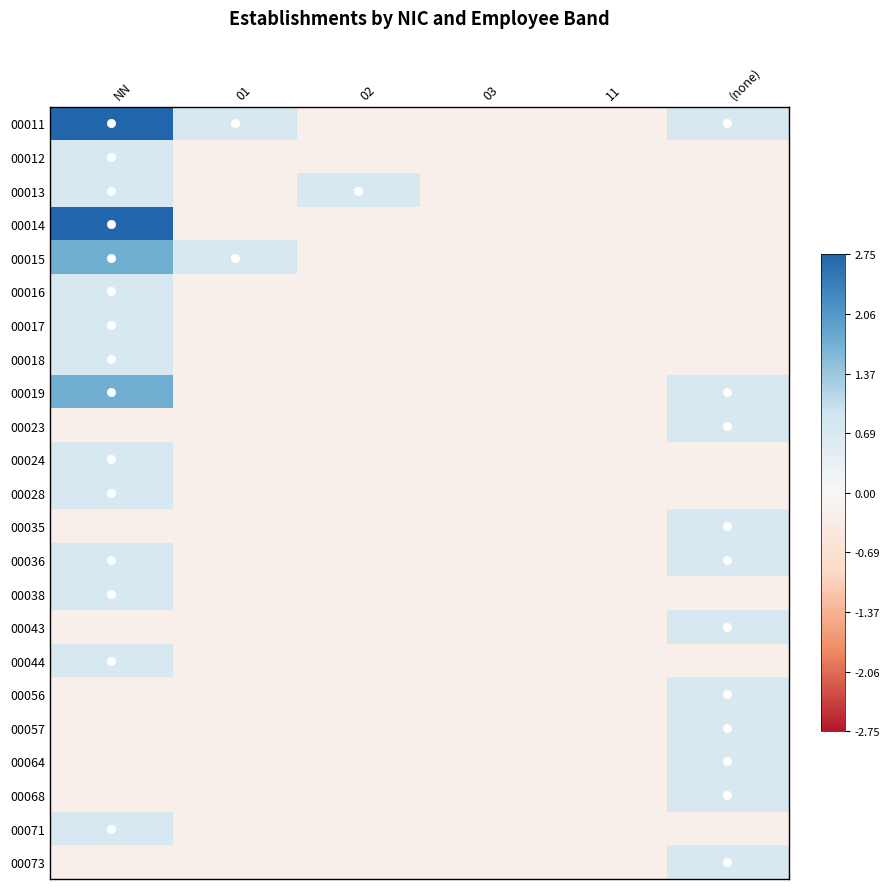

What is the minimum value shown in the chart?

-0.3